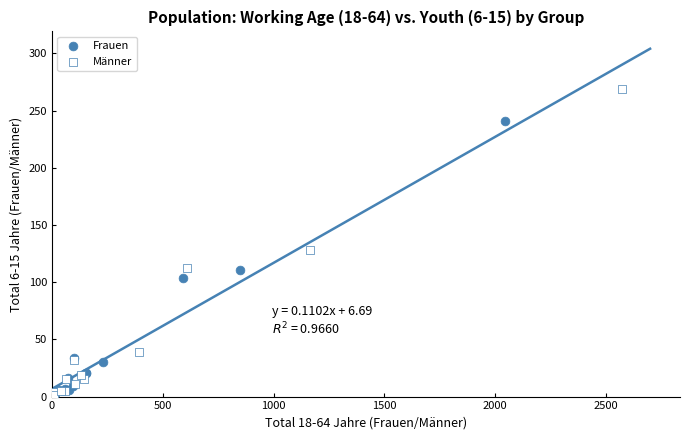

What are all the series names shown in the legend?

Frauen, Männer